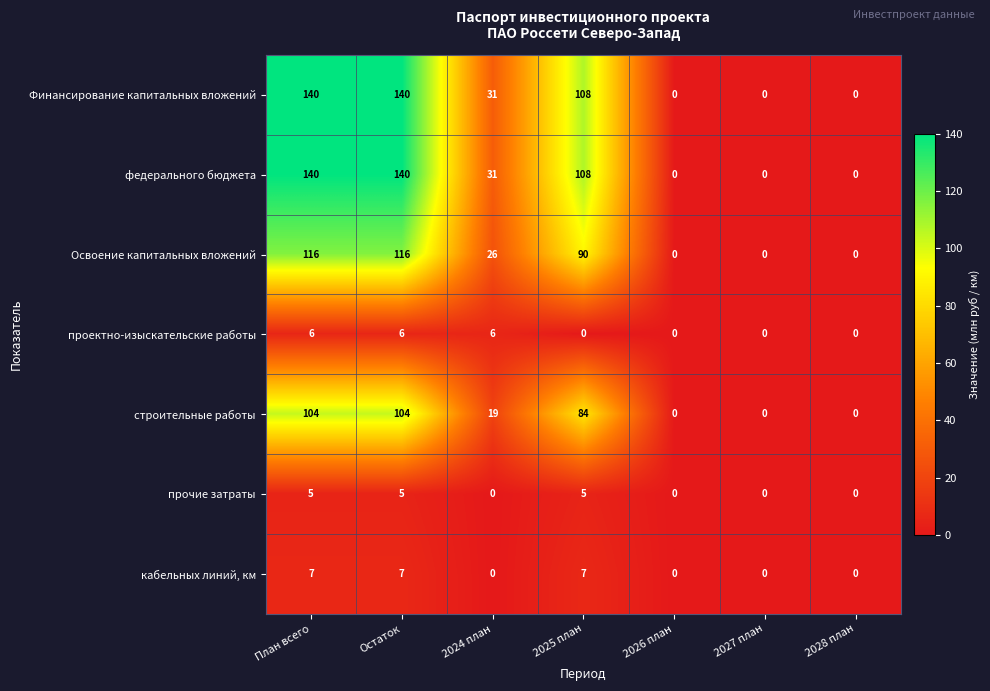

How many categories are shown in the chart?

7